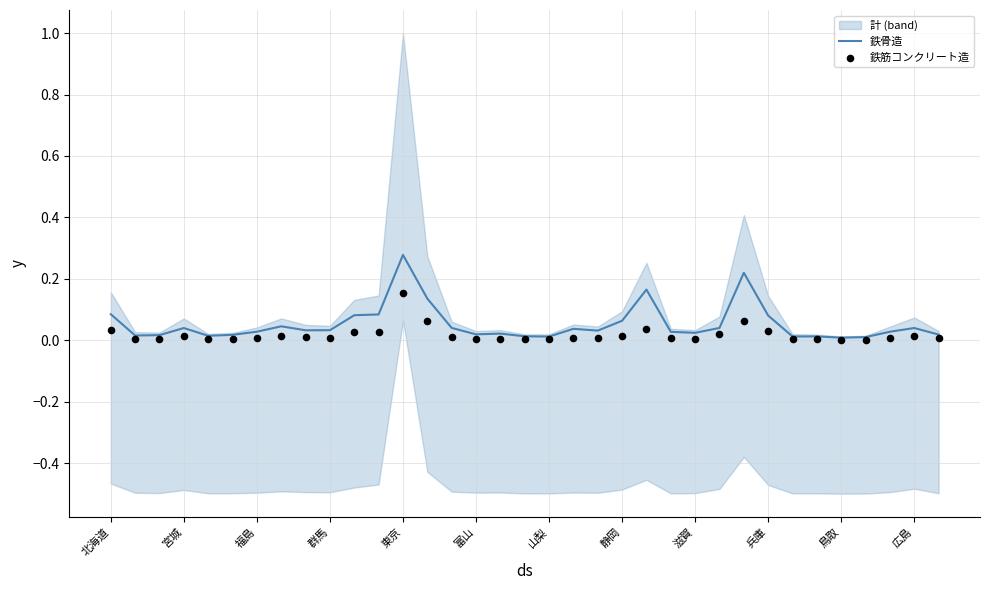

What are all the series names shown in the legend?

鉄骨造, 鉄筋コンクリート造